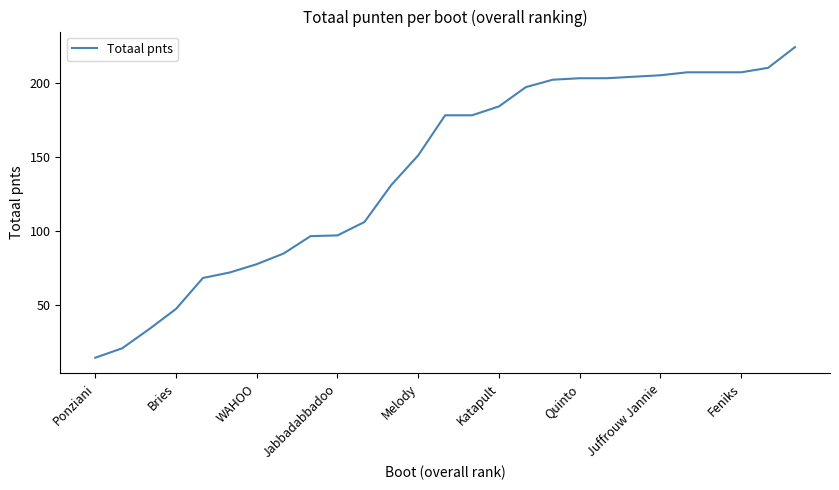

What is the difference between the maximum and minimum values?

209.5